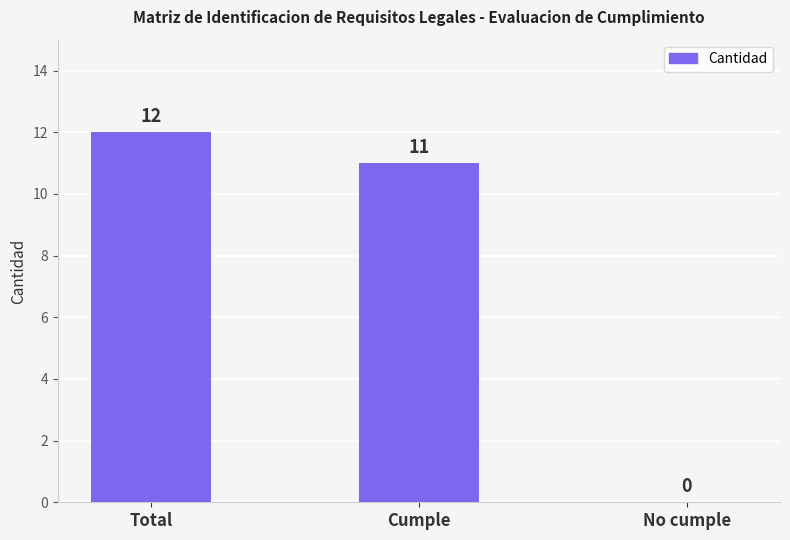

Where is the data nearest to the value 6?

Cumple